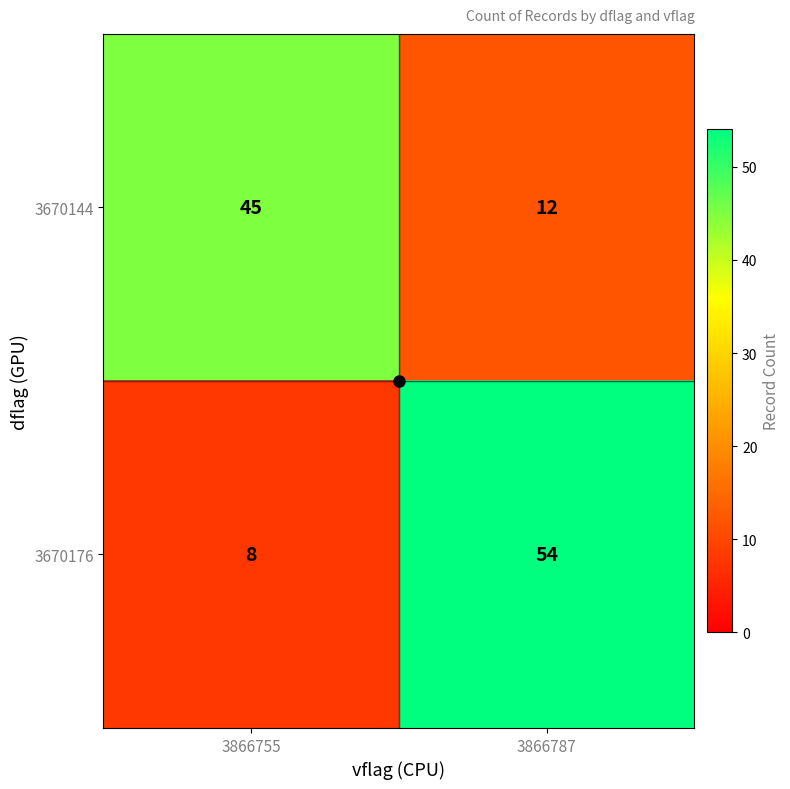

The value of 3670144 at 3866755 is 45. True or false?

True